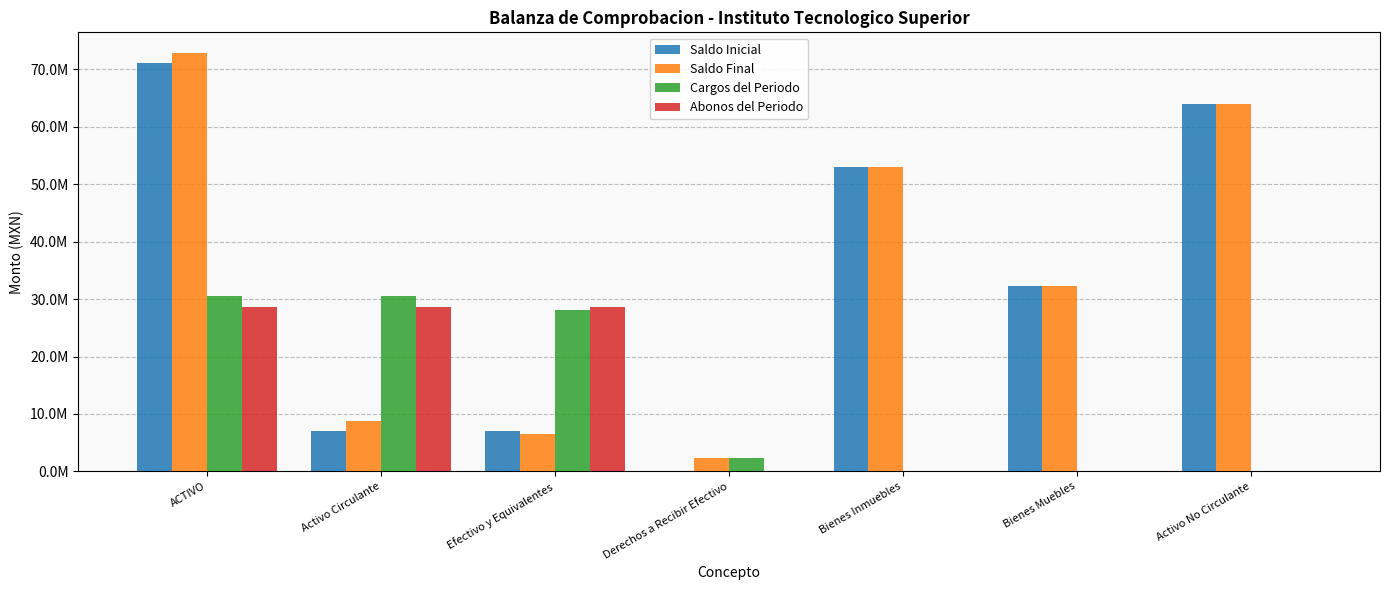

At how many categories does at least one series exceed 17164651?

6